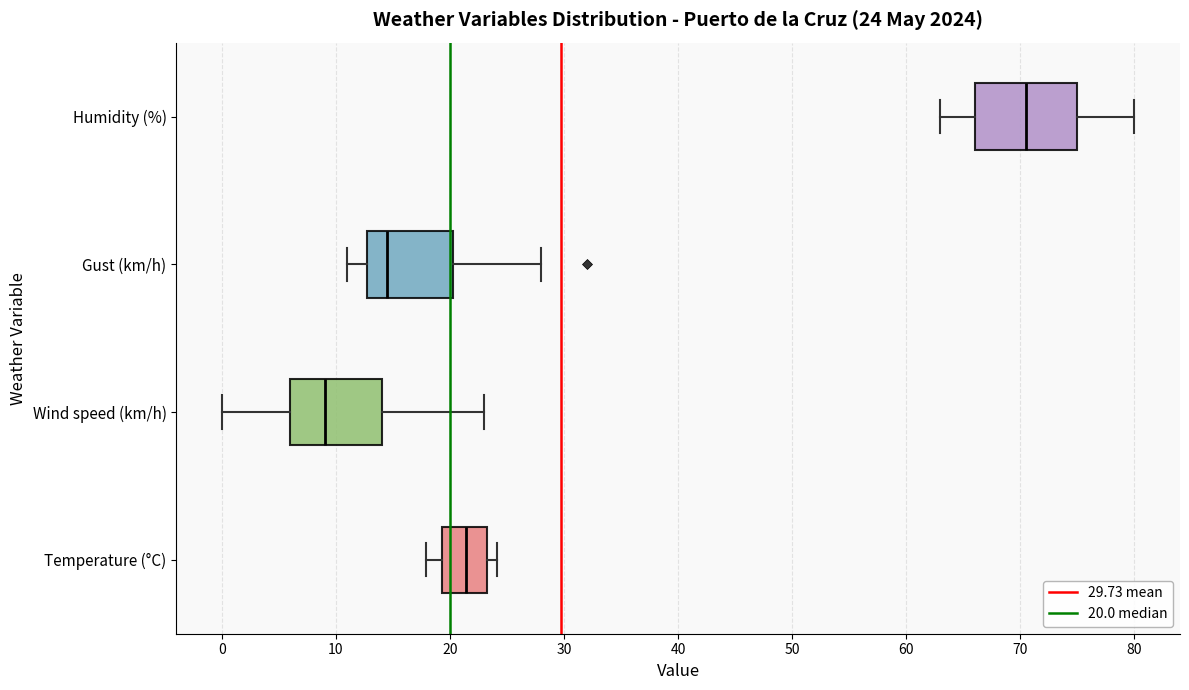

Which box is the widest, from its left edge to its right edge?

Humidity (%)